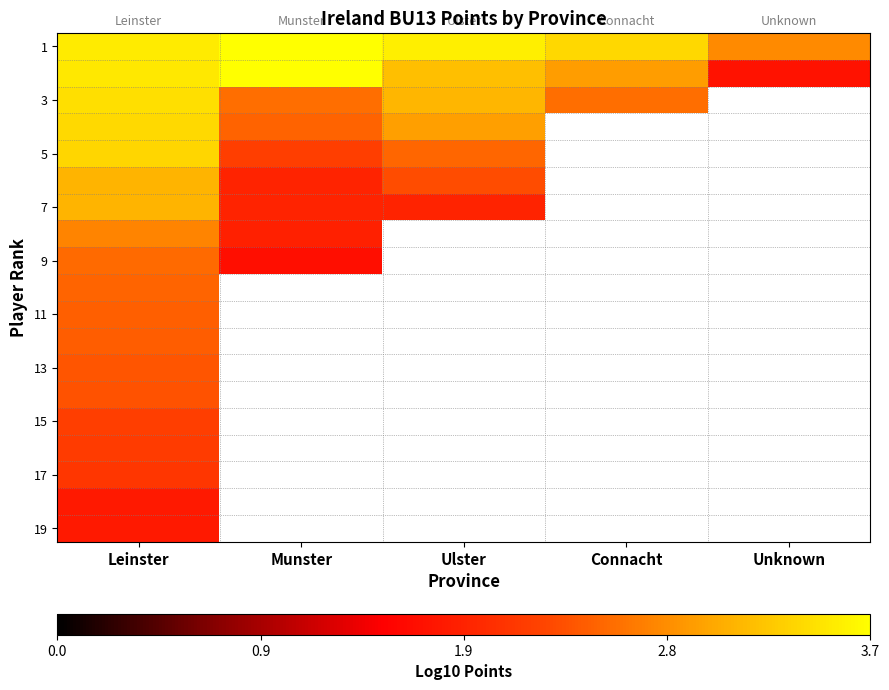

Which label corresponds to the smallest value in the chart?

Munster